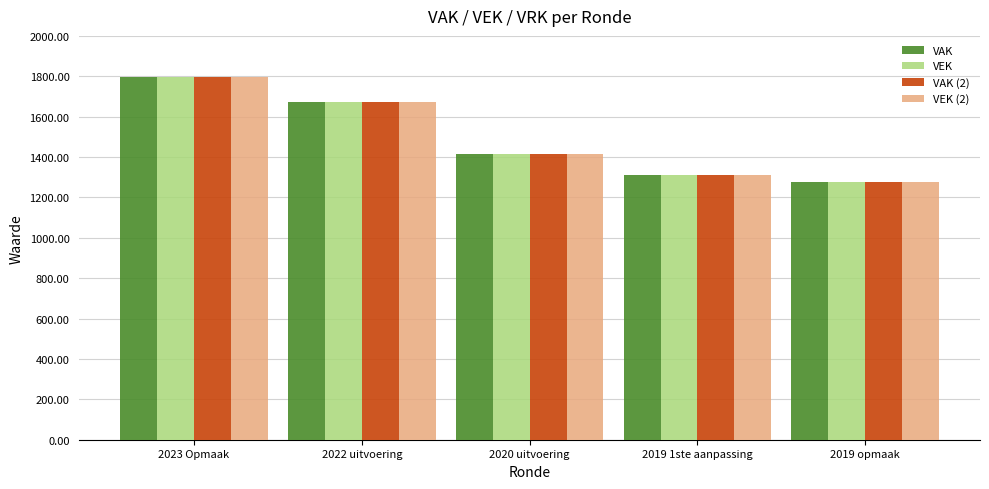

What is the value of the VAK (2) bar at the 4th from the left?

1309